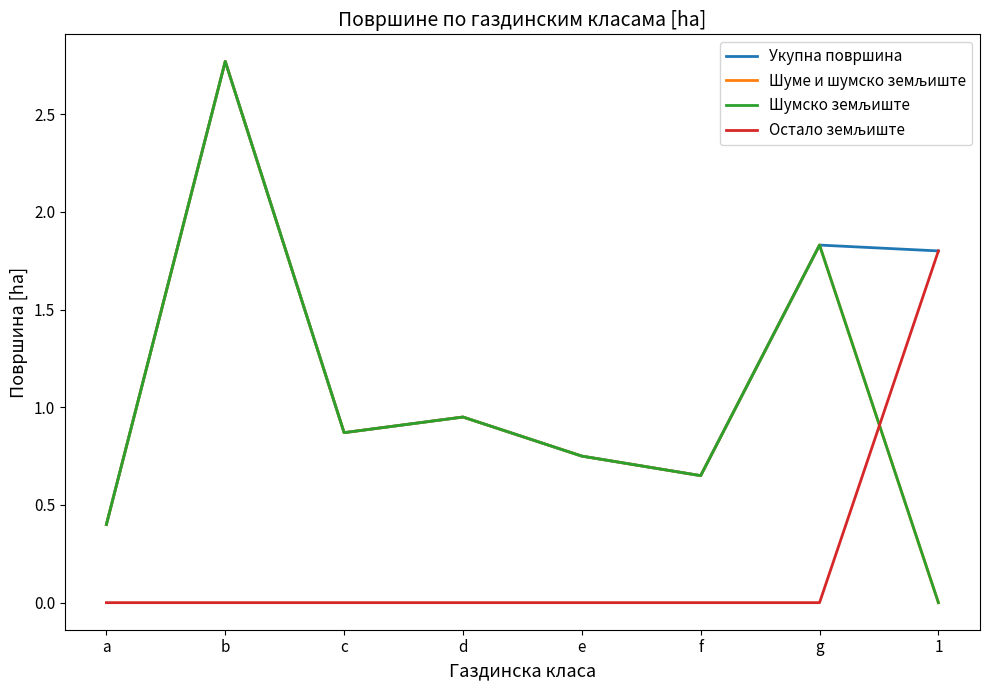

Does the chart display data point markers on the line(s)?

No